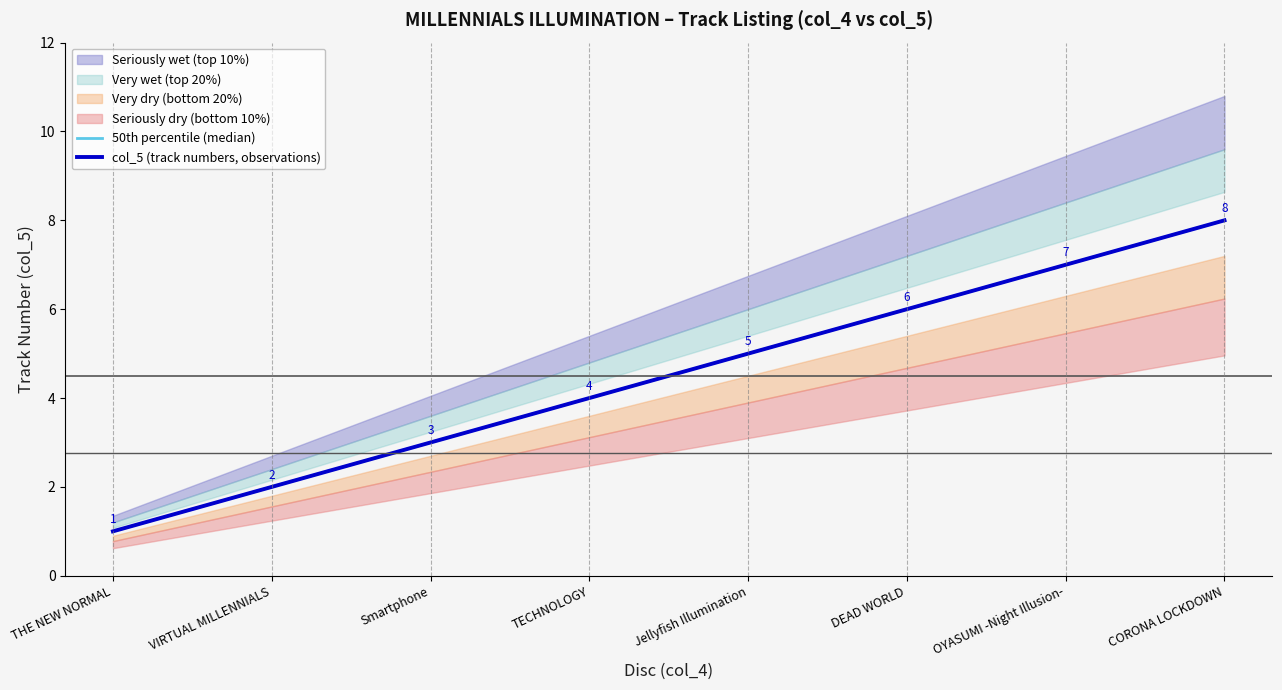

At which category is the sum across all series the highest?

CORONA LOCKDOWN